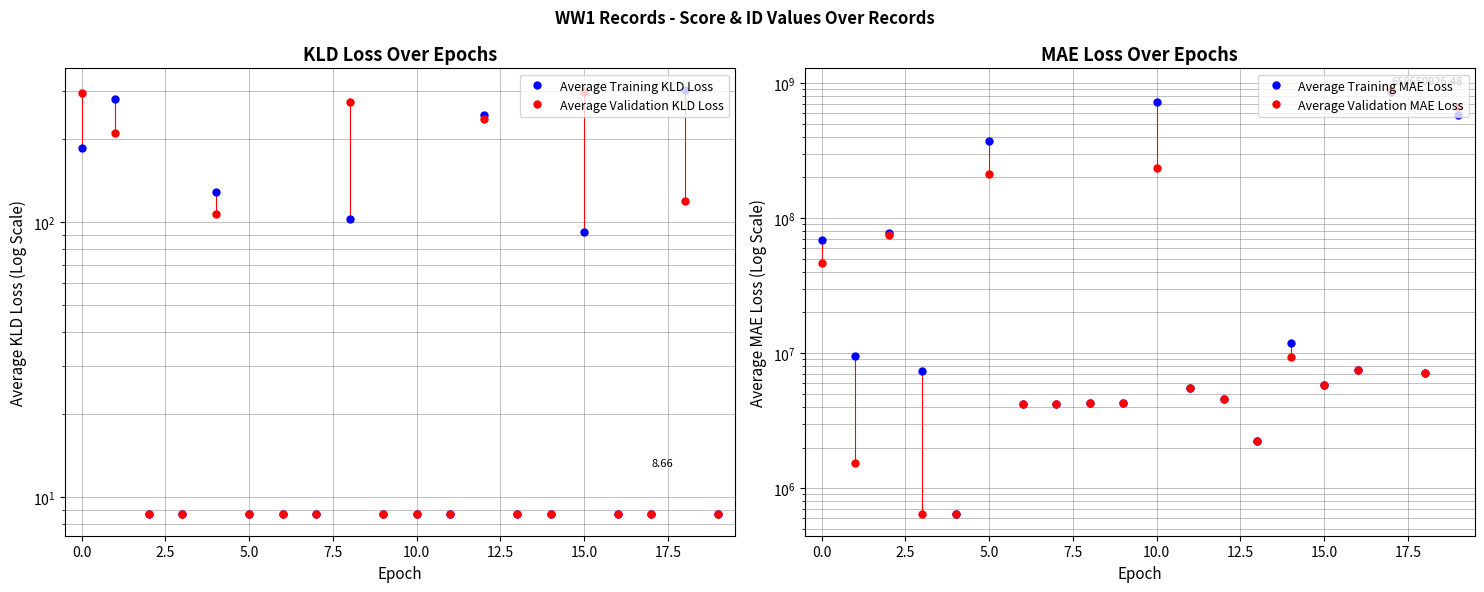

At which category is the sum across all series the highest?

17